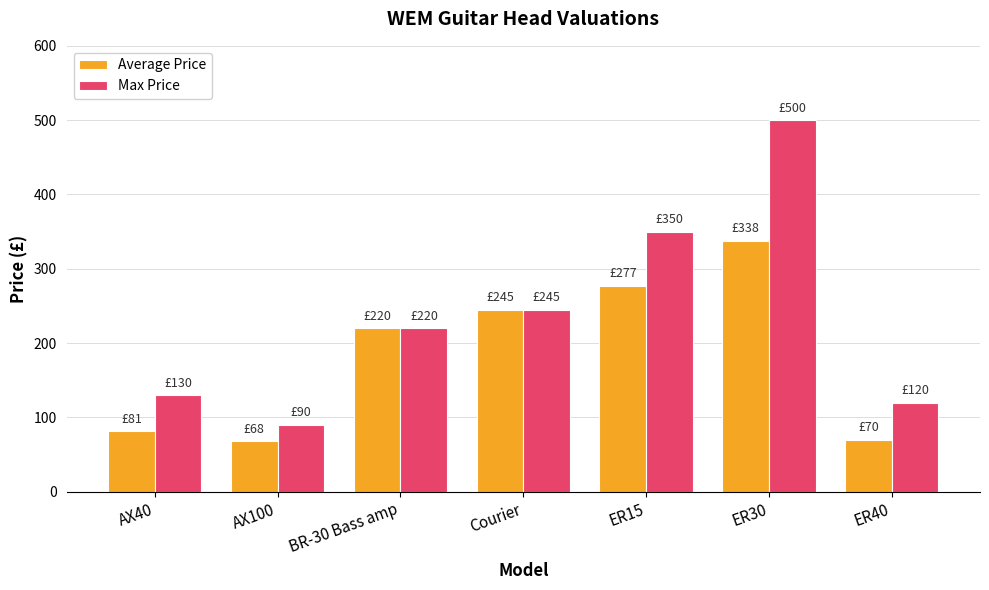

How many data points in Max Price are less than 220?

3